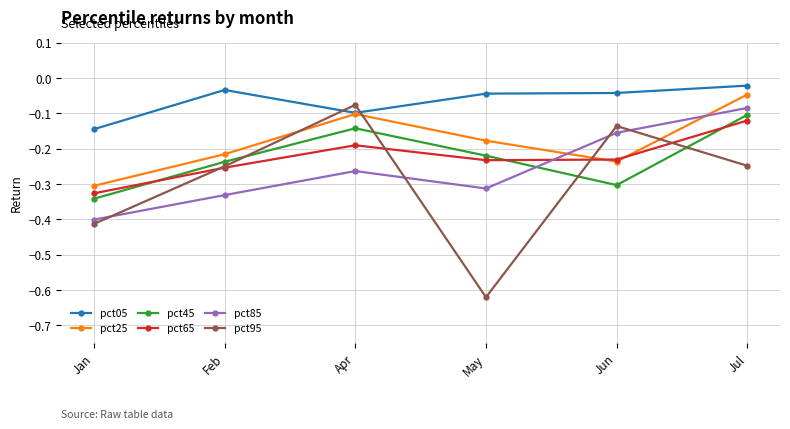

Is this an area chart (filled region under the line)?

No